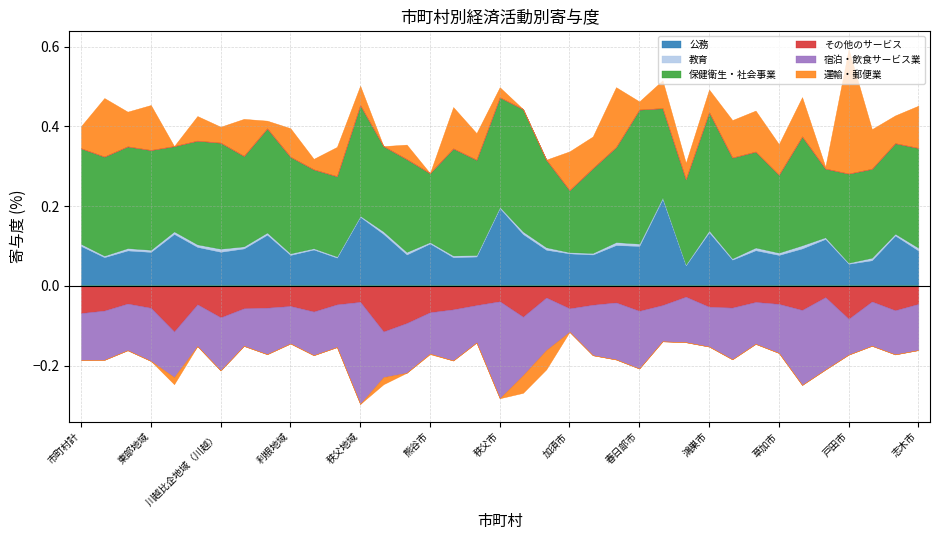

What is the minimum value for 公務?

0.1